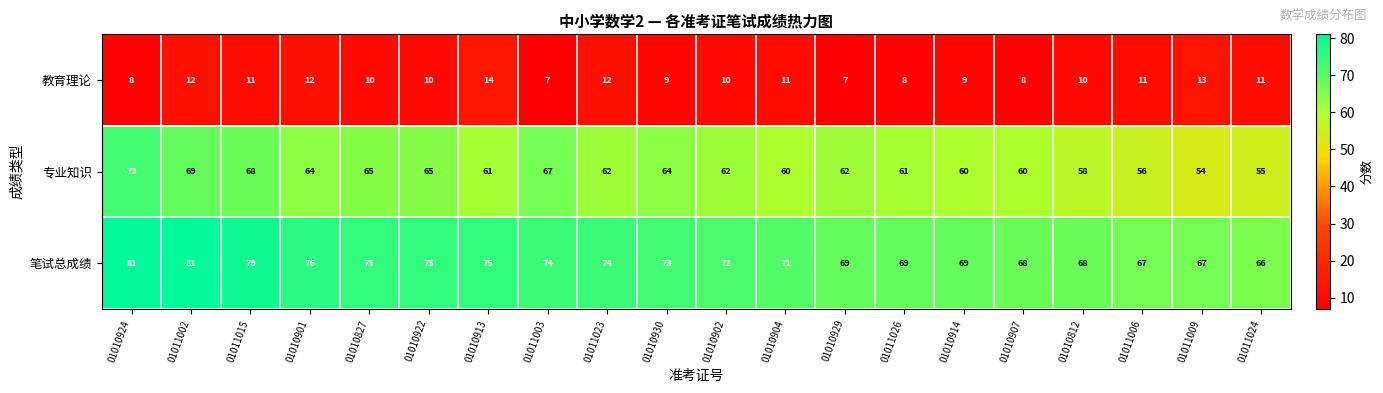

How many values in the 专业知识 series are below 62?

9